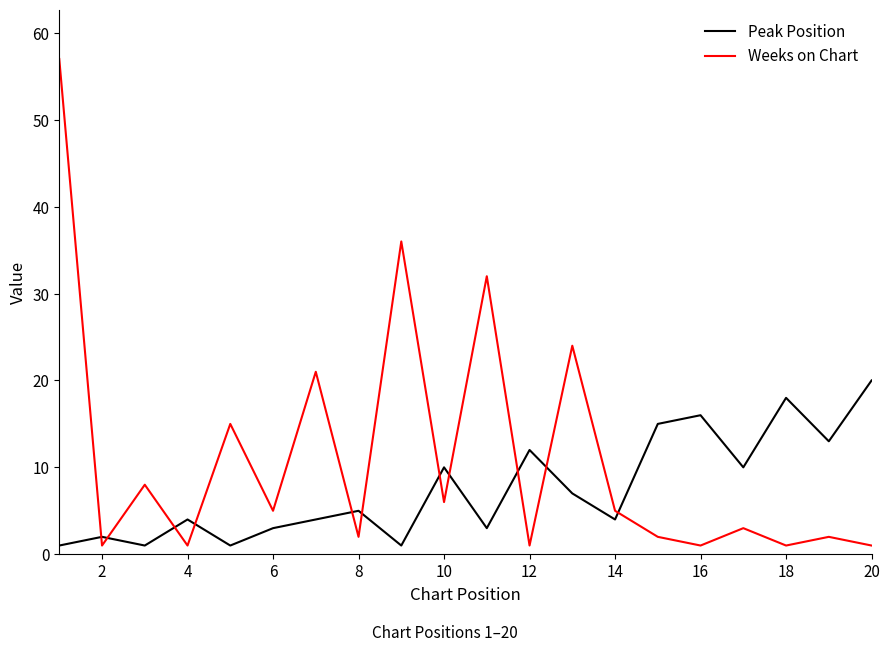

What is the difference between the maximum and minimum values in the Weeks on Chart series?

56